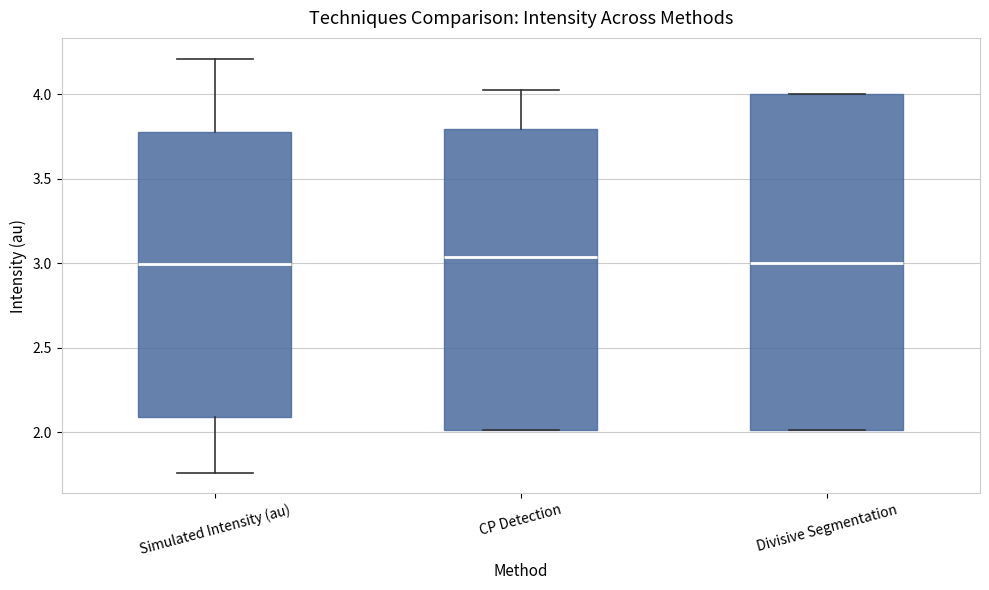

Reading left to right, read every box against the y-axis: the position of its median line, the range the box covers, and the ends of its whiskers. The values are not printed on the chart, so give them approximately, as read against the axis.

Simulated Intensity (au): median 3.00, box 2.10 to 3.80, whiskers 1.75 to 4.20
CP Detection: median 3.05, box 2.00 to 3.80, whiskers 2.00 to 4.05
Divisive Segmentation: median 3.00, box 2.00 to 4.00, whiskers 2.00 to 4.00